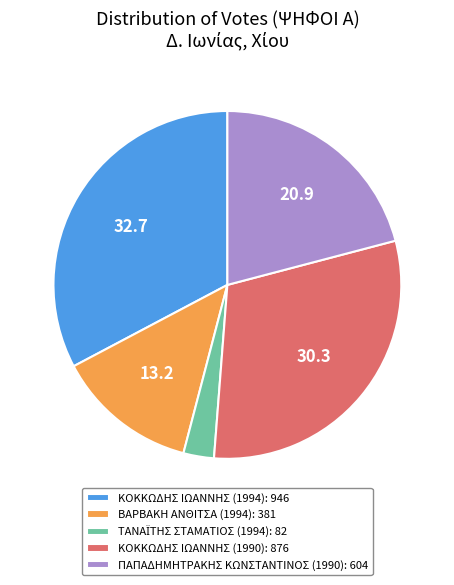

Which has a higher value, ΚΟΚΚΩΔΗΣ ΙΩΑΝΝΗΣ (1994): 946 or ΒΑΡΒΑΚΗ ΑΝΘΙΤΣΑ (1994): 381?

ΚΟΚΚΩΔΗΣ ΙΩΑΝΝΗΣ (1994): 946